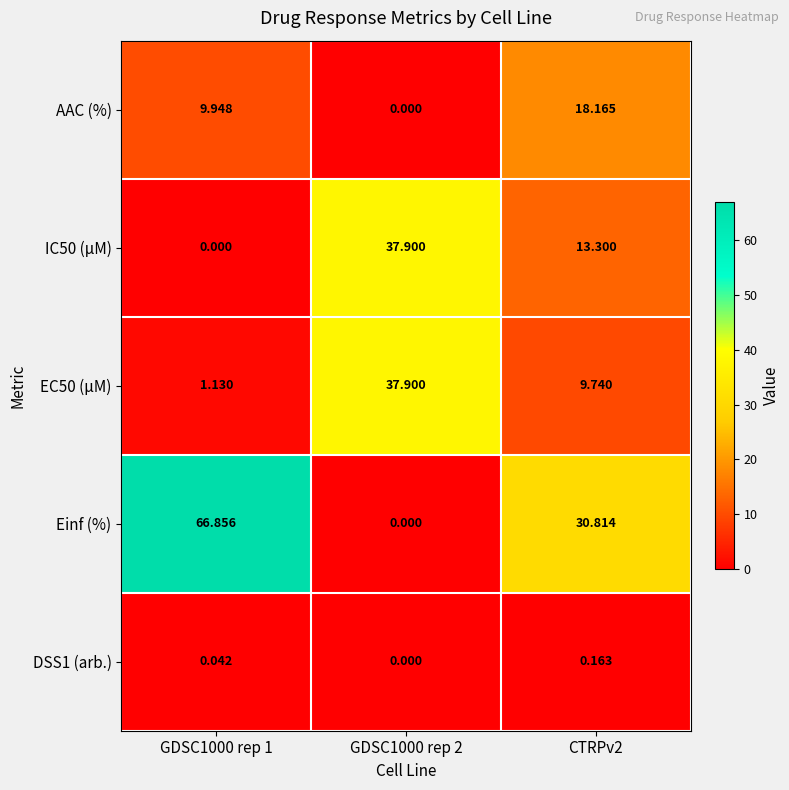

Which series changed the most between GDSC1000 rep 1 and CTRPv2?

Einf (%)